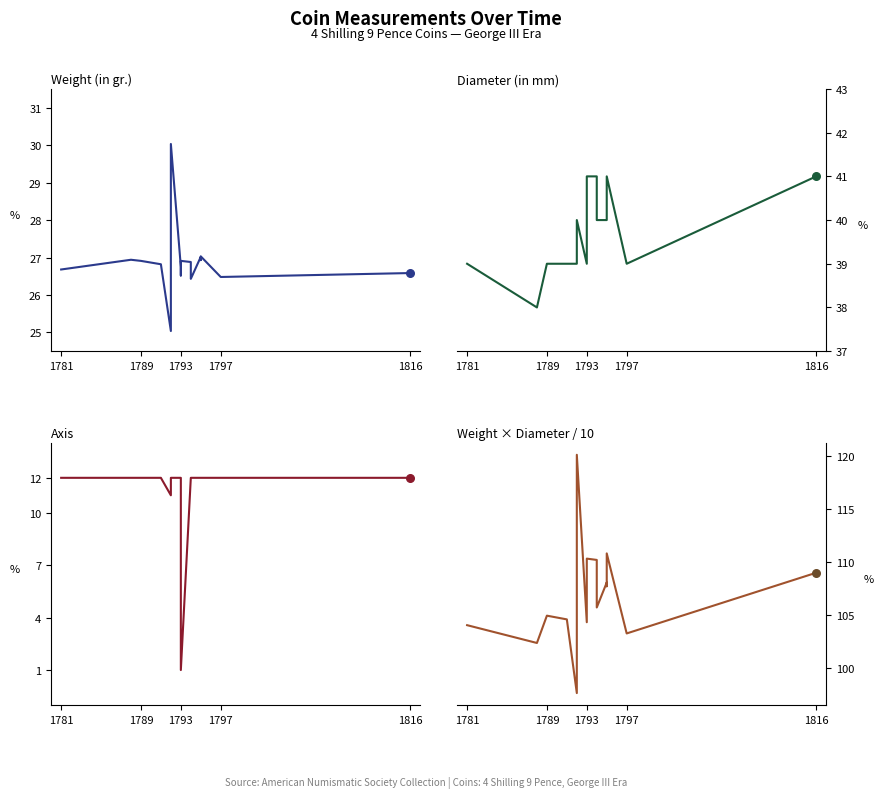

What are all the series names shown in the legend?

Weight (in gr.), Diameter (in mm), Axis, Weight × Diameter / 10